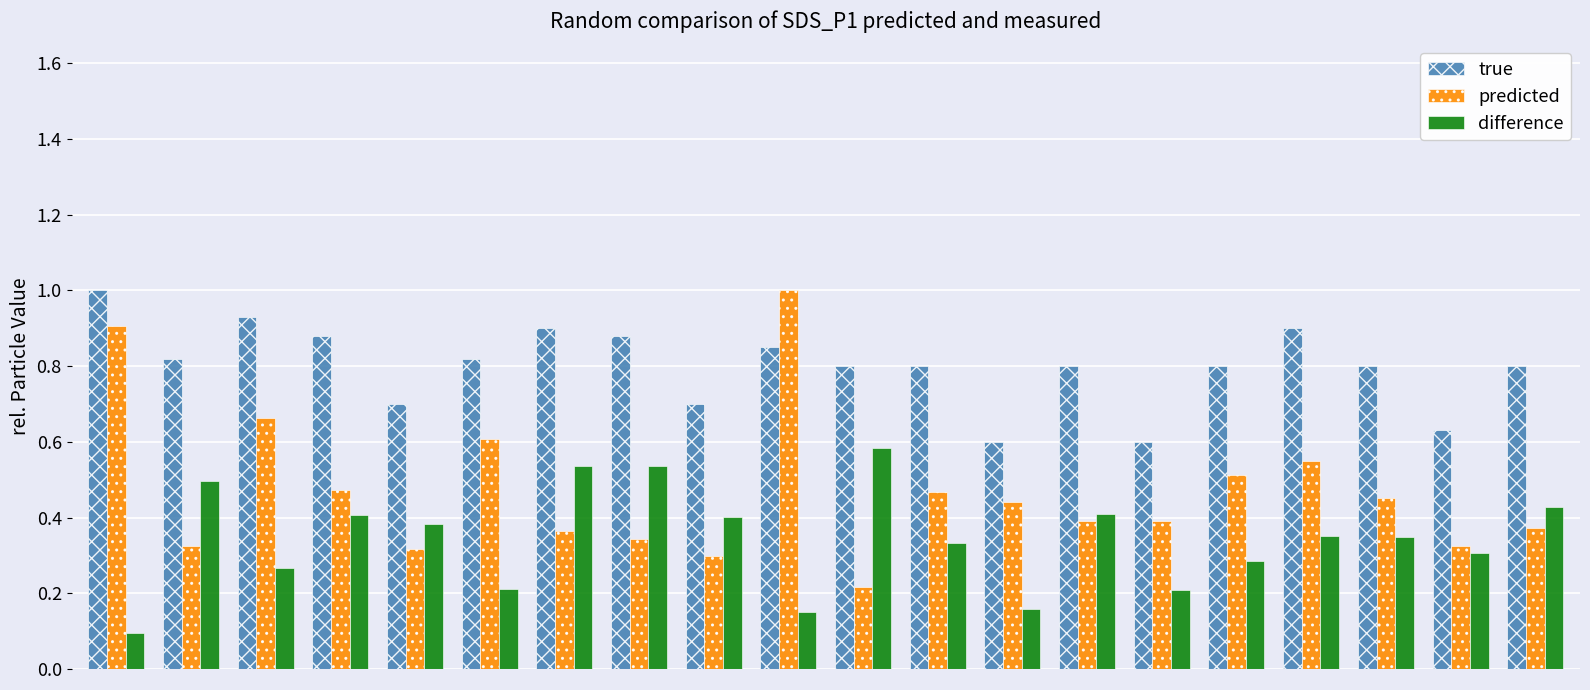

Which series has the largest range (max minus min)?

predicted